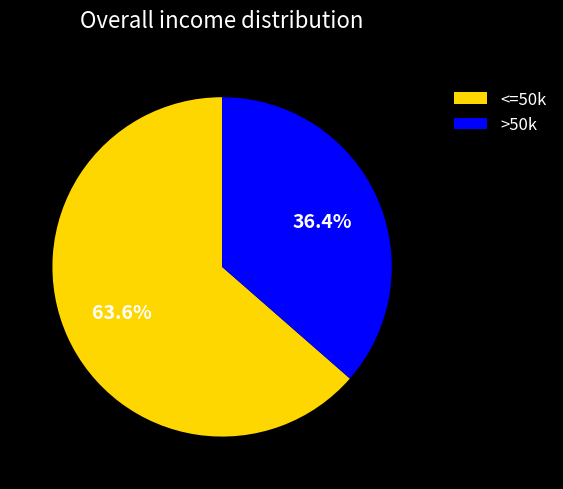

Is there any slice that represents more than half of the pie?

Yes